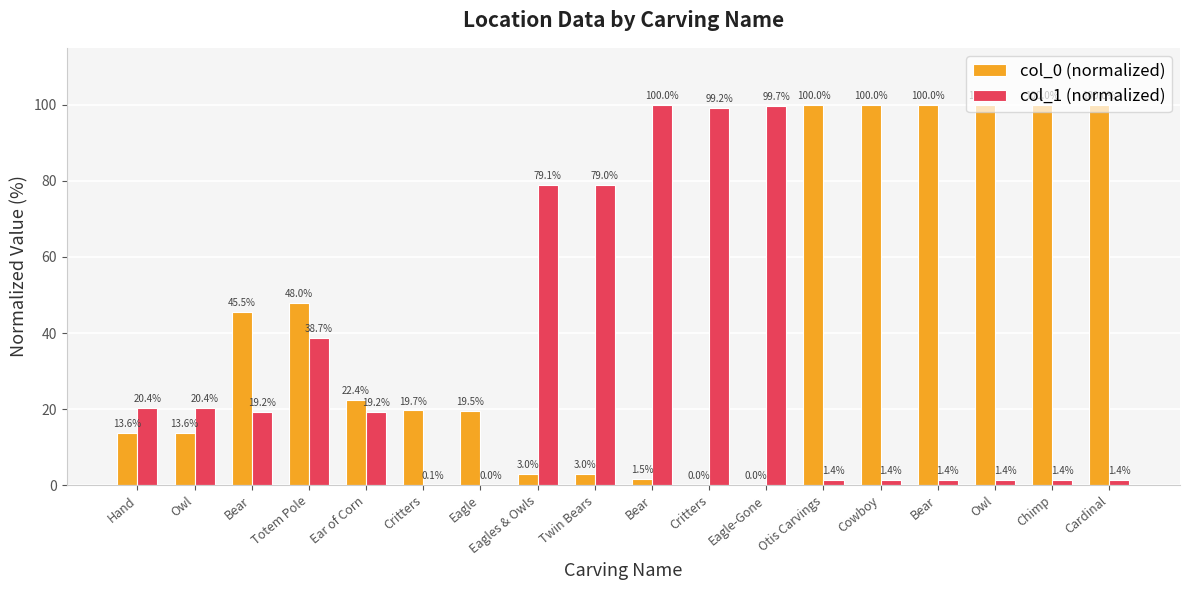

How many data points in col_0 (normalized) are above 22?

9